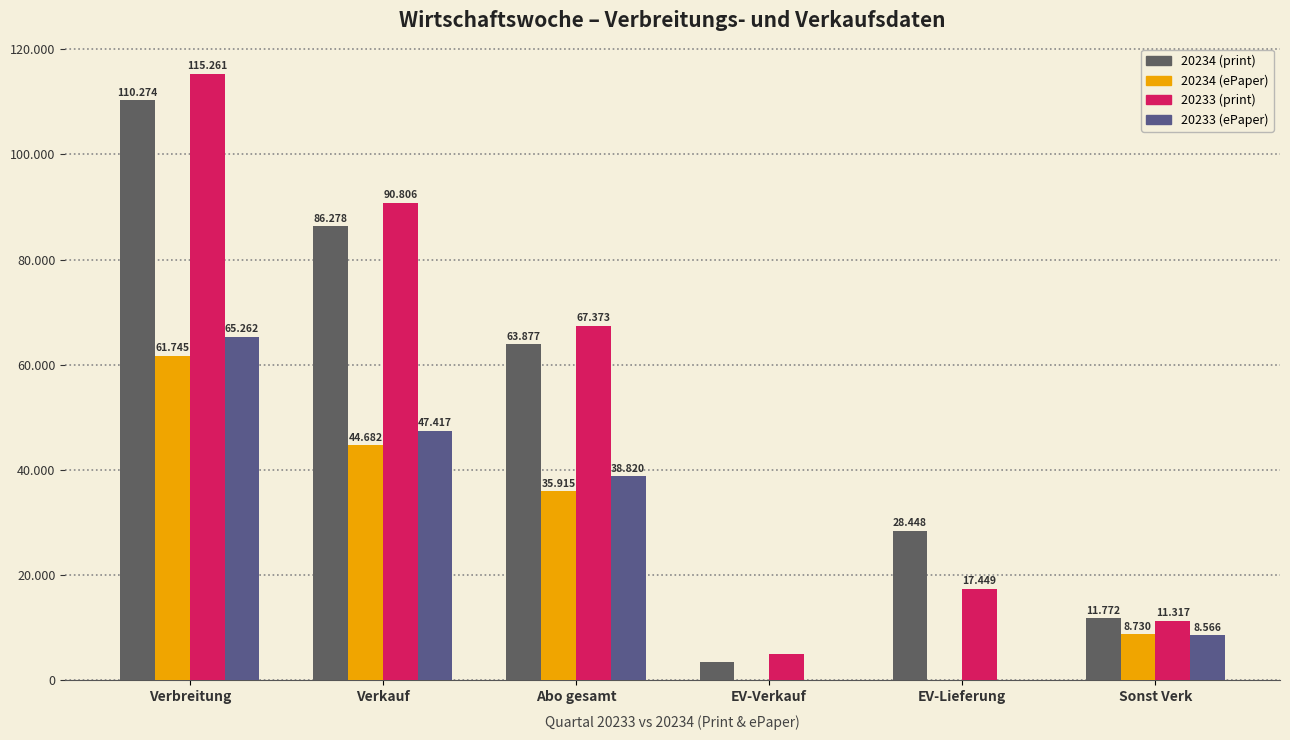

Which series changed the most between Verbreitung and EV-Lieferung?

20233 (print)